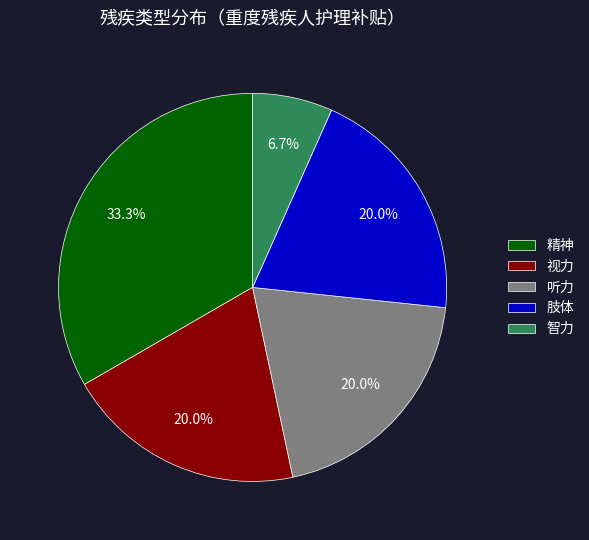

What percentage do 听力 and 视力 together represent?

40.0%